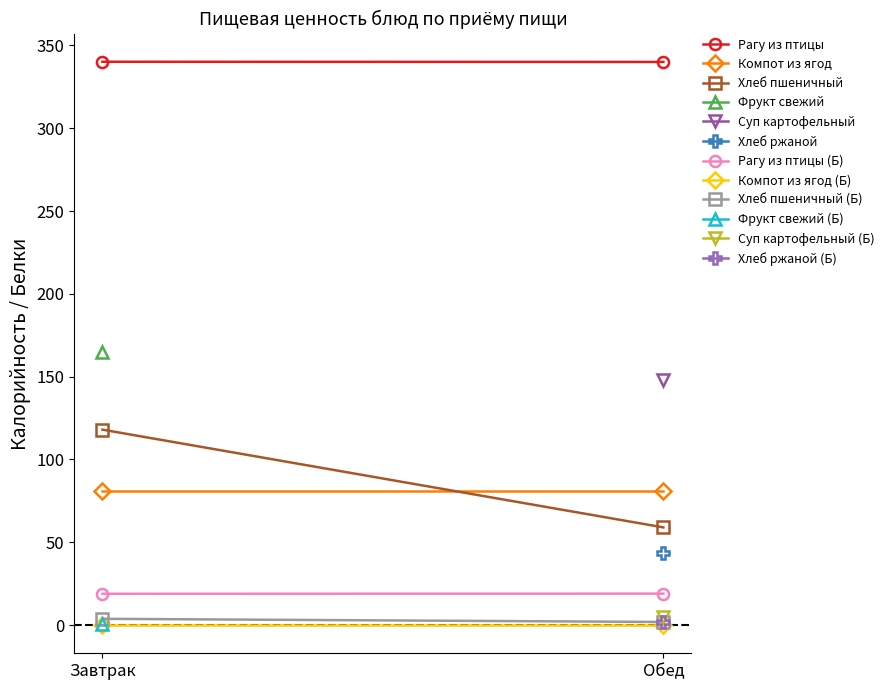

What is the difference between the Рагу из птицы (Б) values at Завтрак and Обед?

0.1